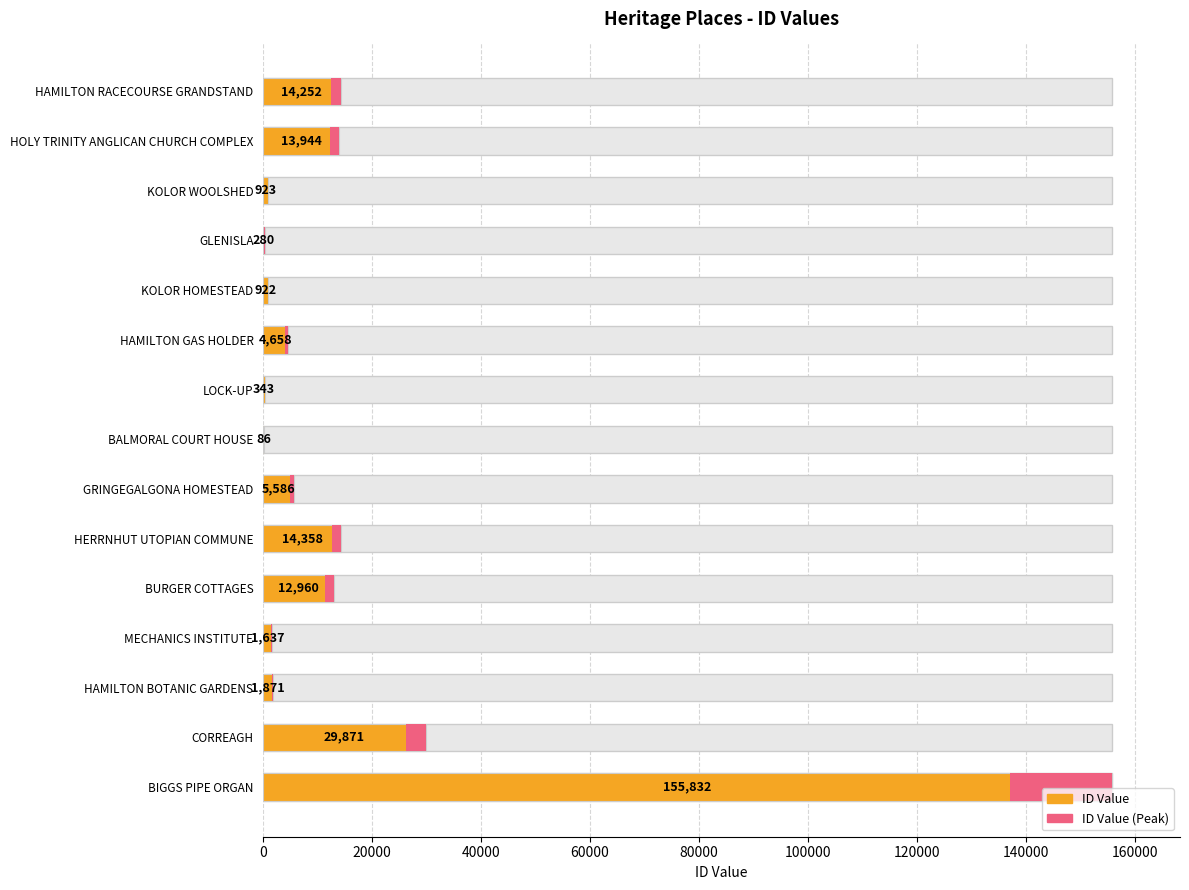

How many bars are there in total?

15